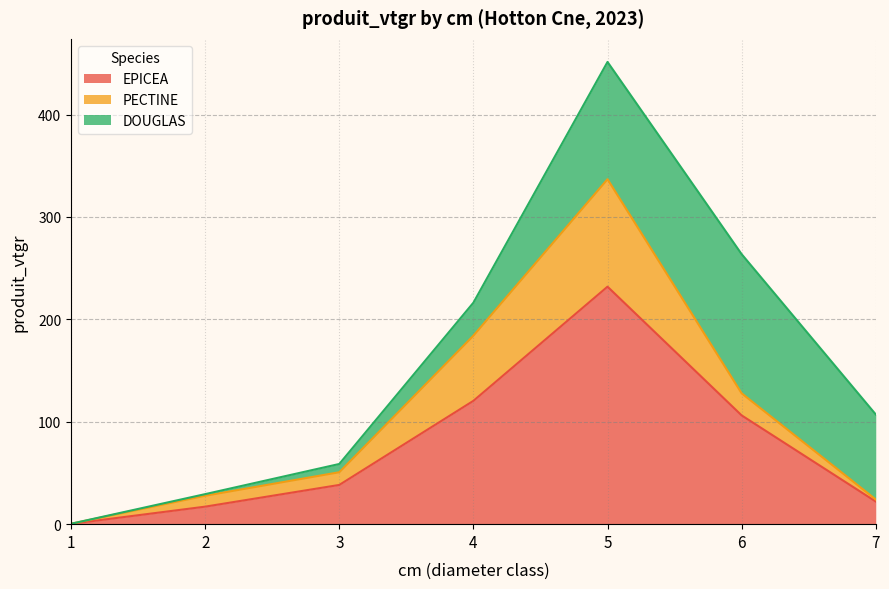

True or false: EPICEA has a value of 17.1 at 2.

True